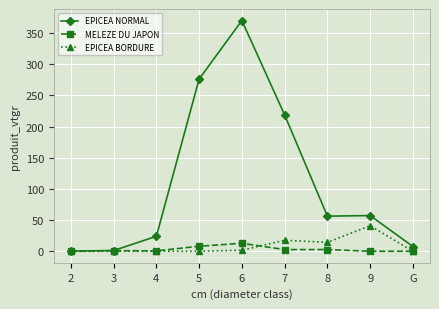

What is the label of the 2nd point from the left?

3